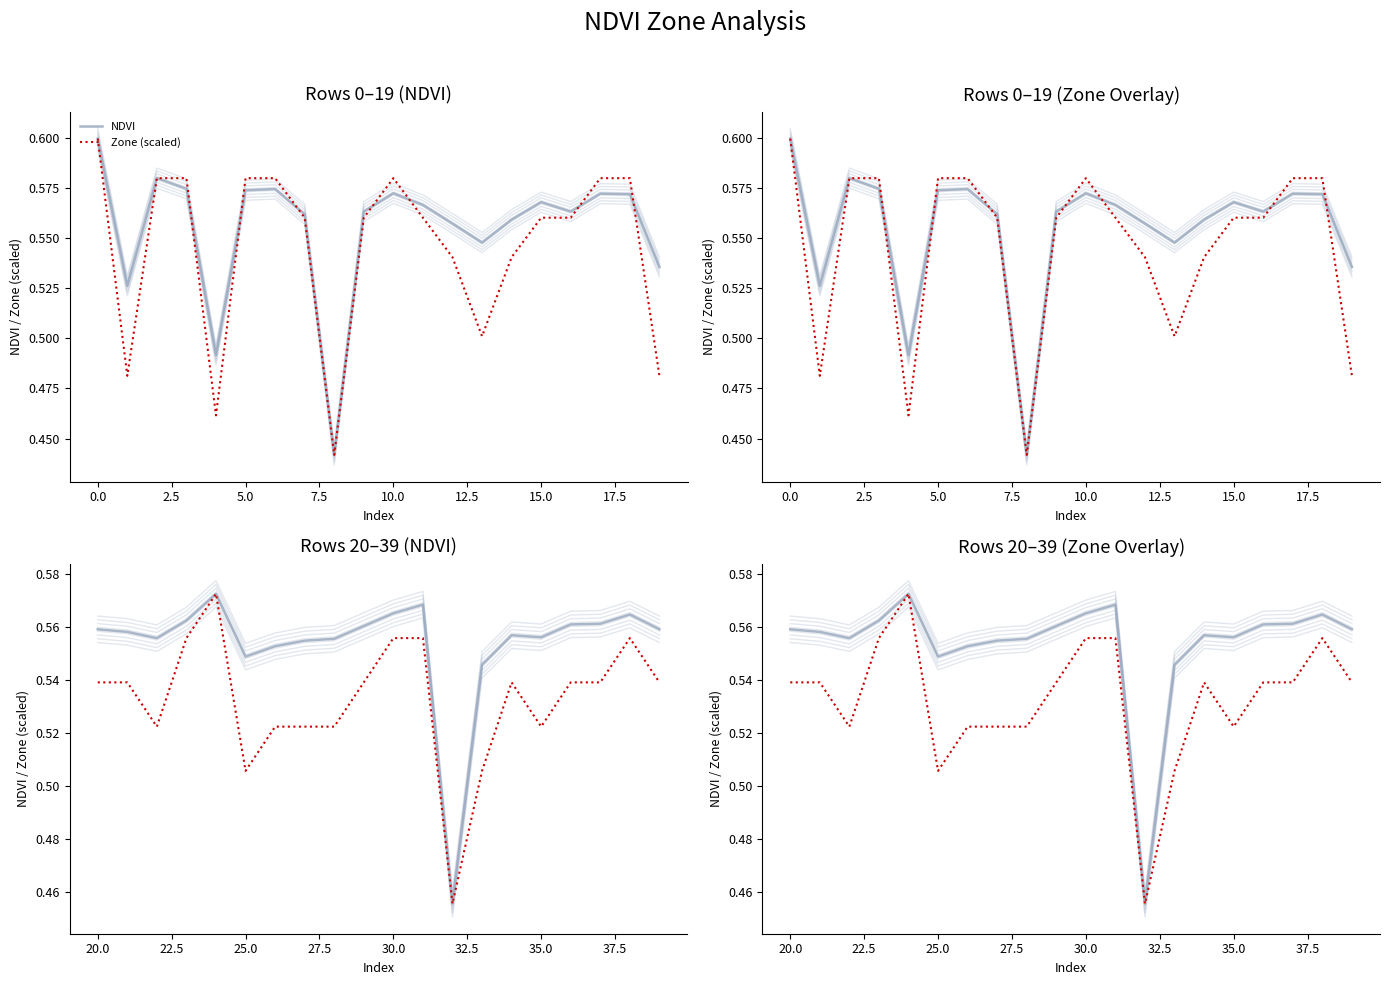

True or false: NDVI and Zone (scaled) intersect in this chart.

False